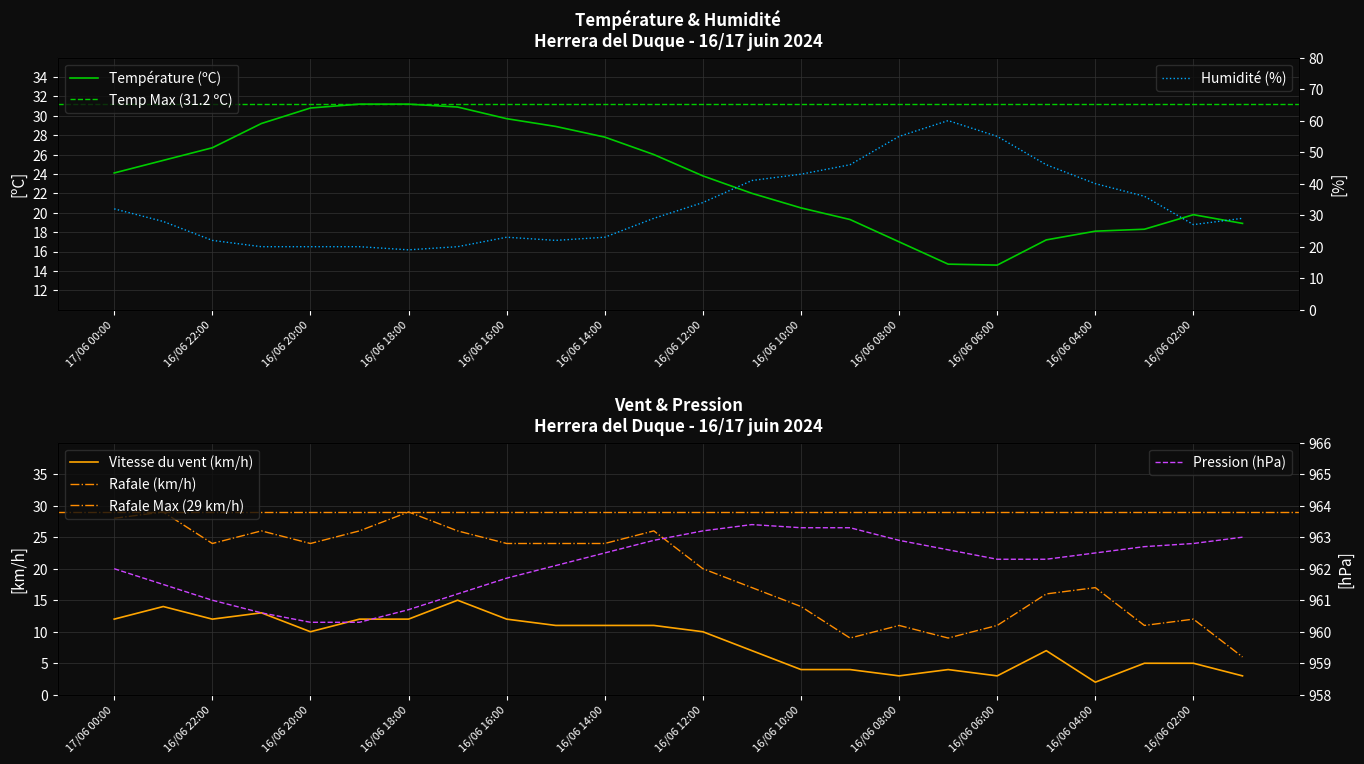

Is it true that Rafale (km/h) equals 16.0 at 16/06 16:00?

False